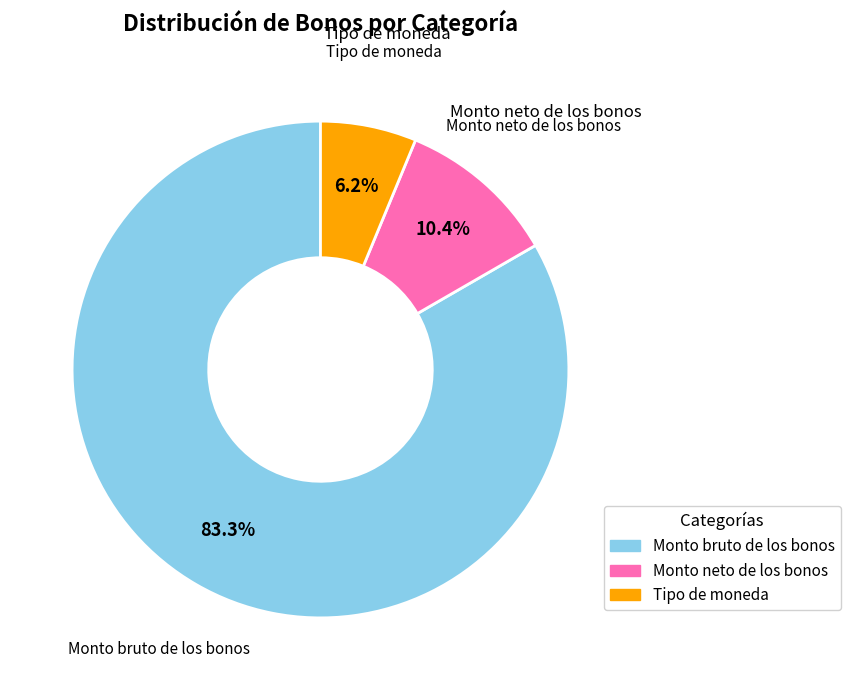

Is there a majority slice in this chart?

Yes